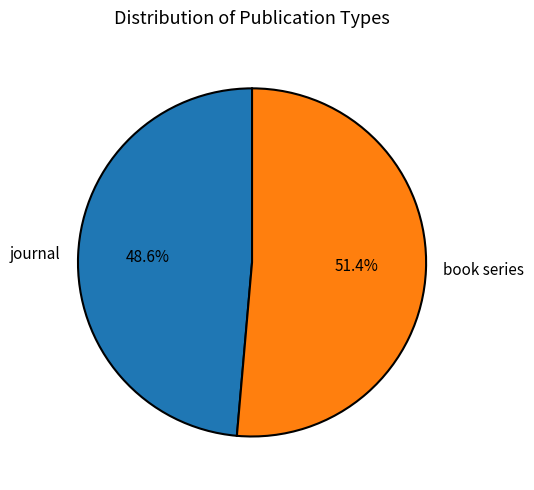

Which category accounts for the majority?

book series